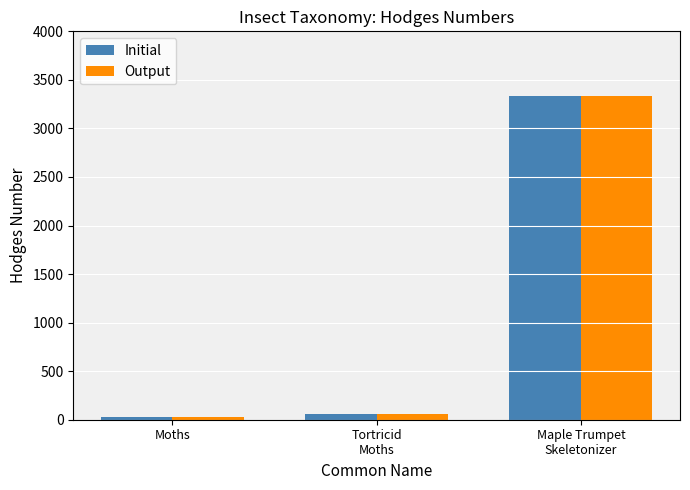

Is the value of Output at Moths greater than the value of Initial at Maple Trumpet
Skeletonizer?

No